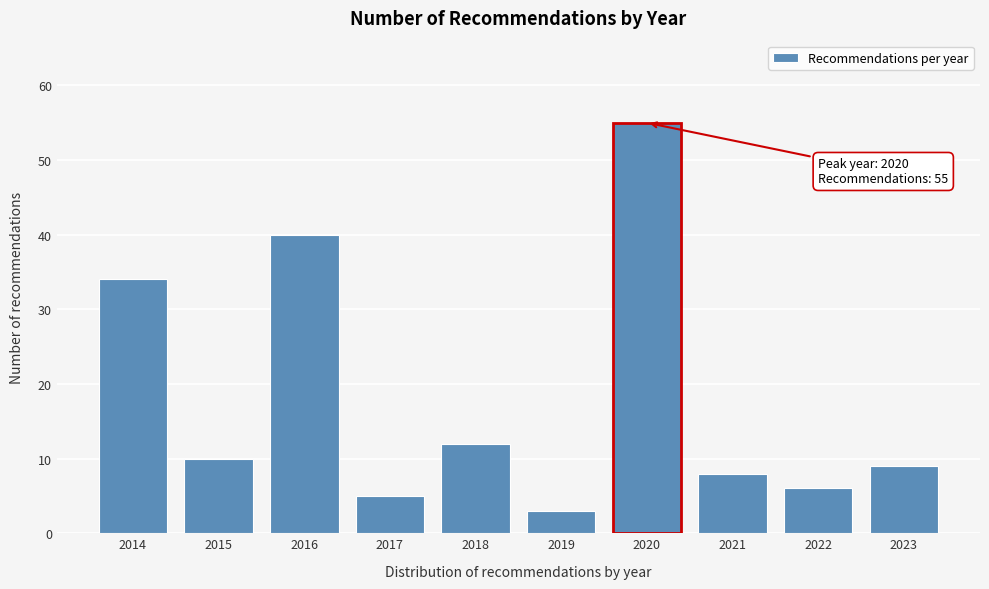

Reading left to right, list all the values displayed in this chart.

34	10	40	5	12	3	55	8	6	9